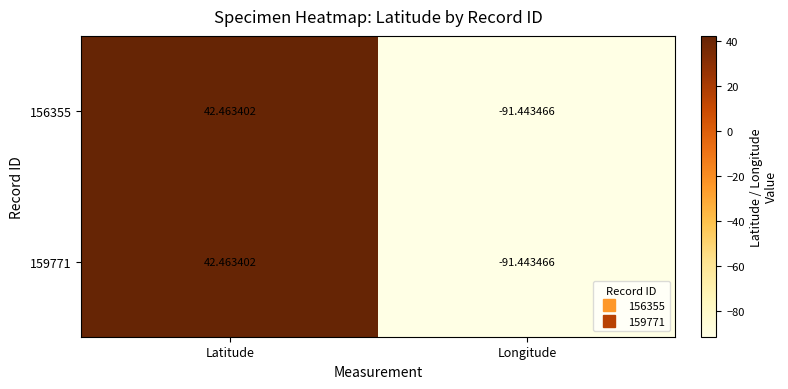

At which label is 156355 closest to -24?

Latitude